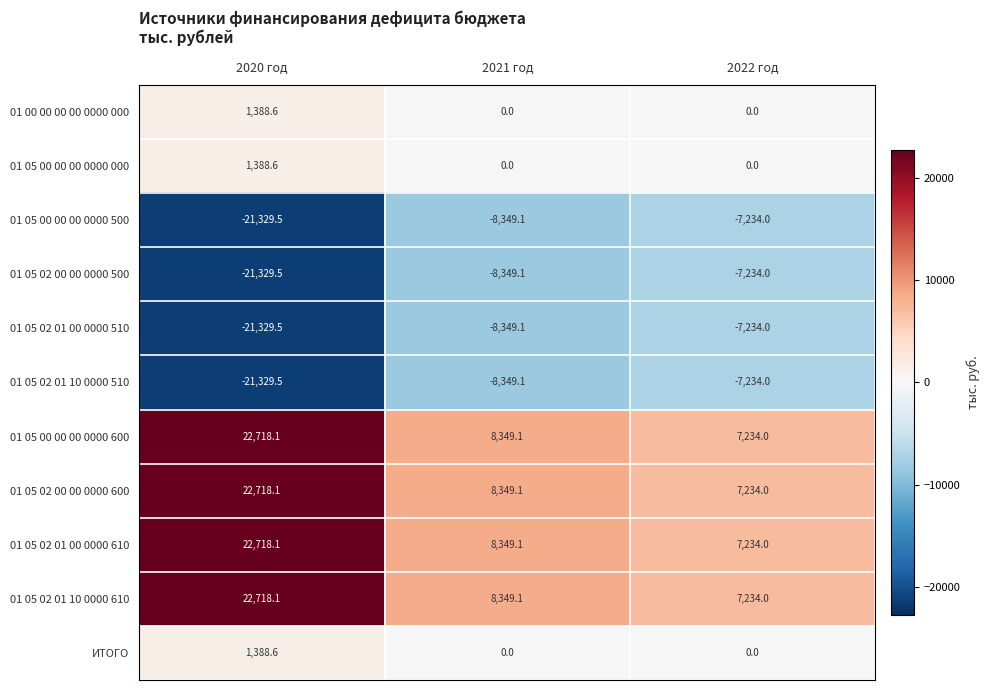

What value does the 01 05 02 01 10 0000 510 series have at 2020 год?

-21329.5